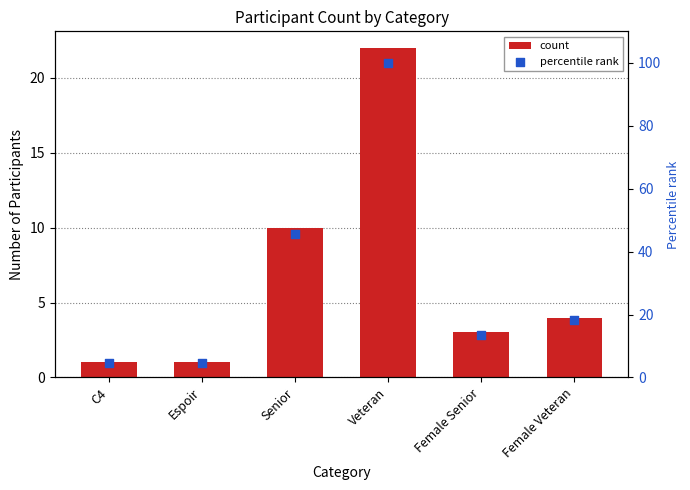

At which category is the sum across all series the highest?

Veteran